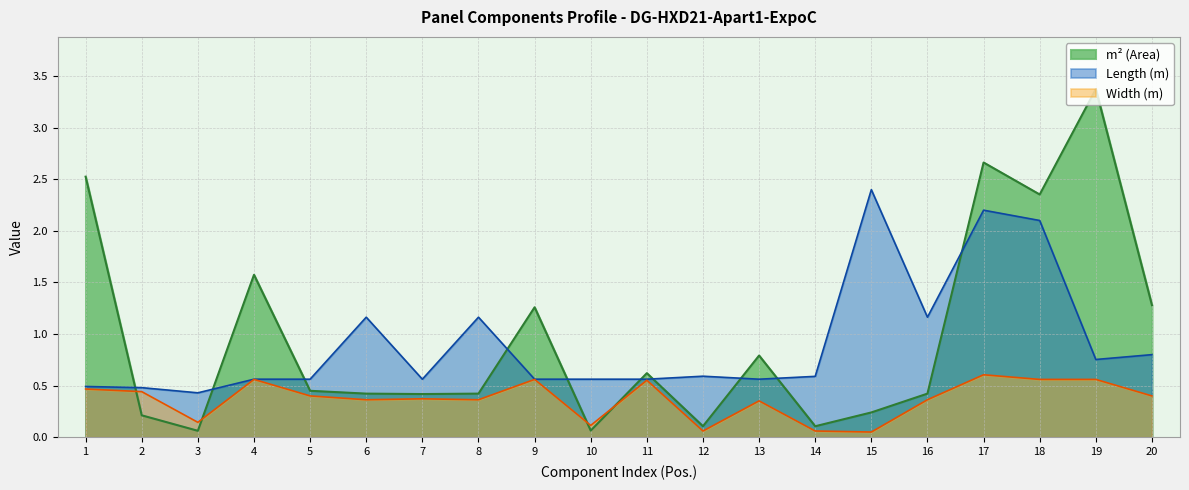

Which series has the widest spread of values?

m² (Area)